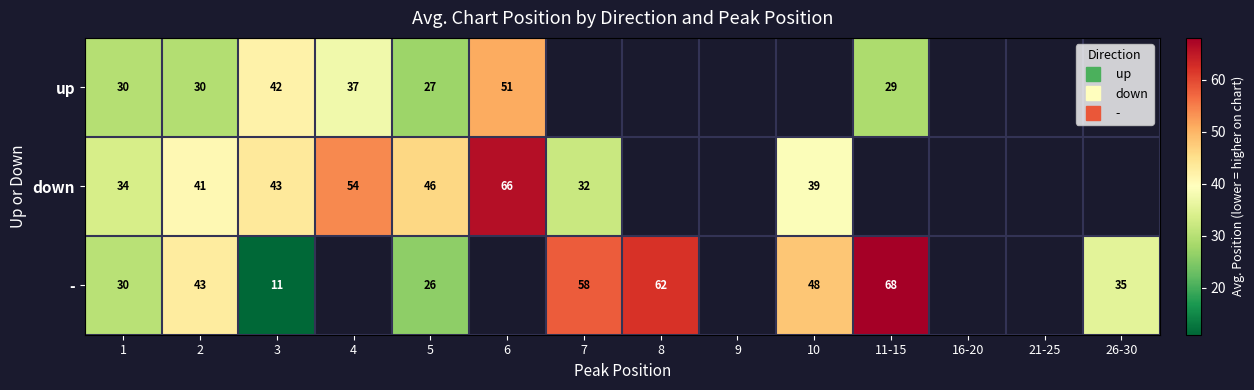

Count the number of categories in the chart.

14